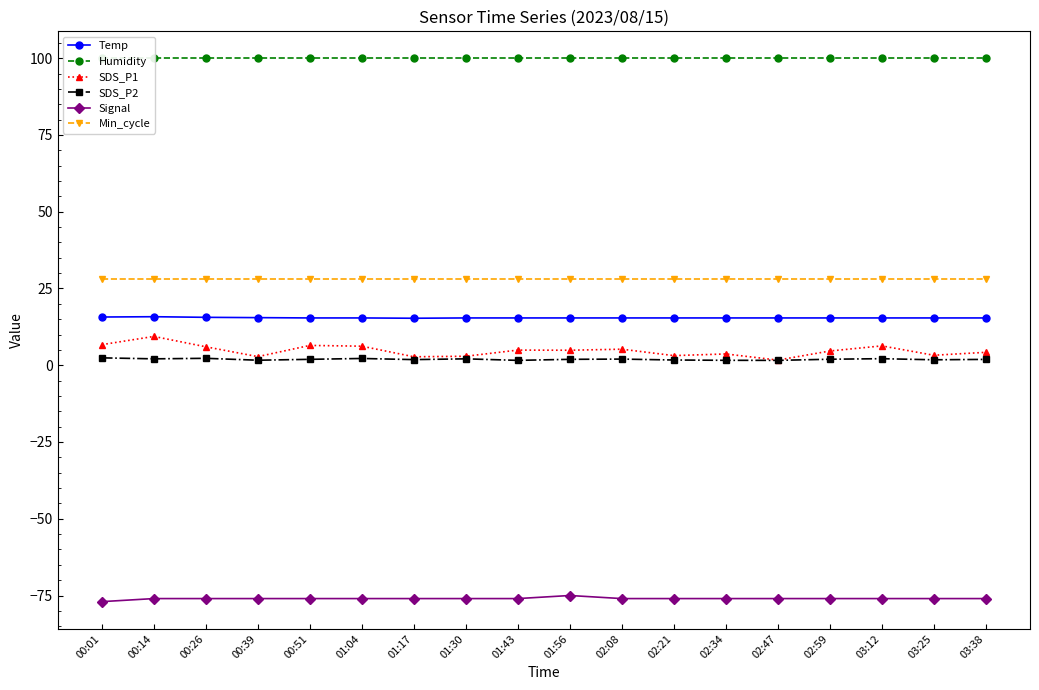

What is the difference between the highest and lowest values at 00:14?

175.9